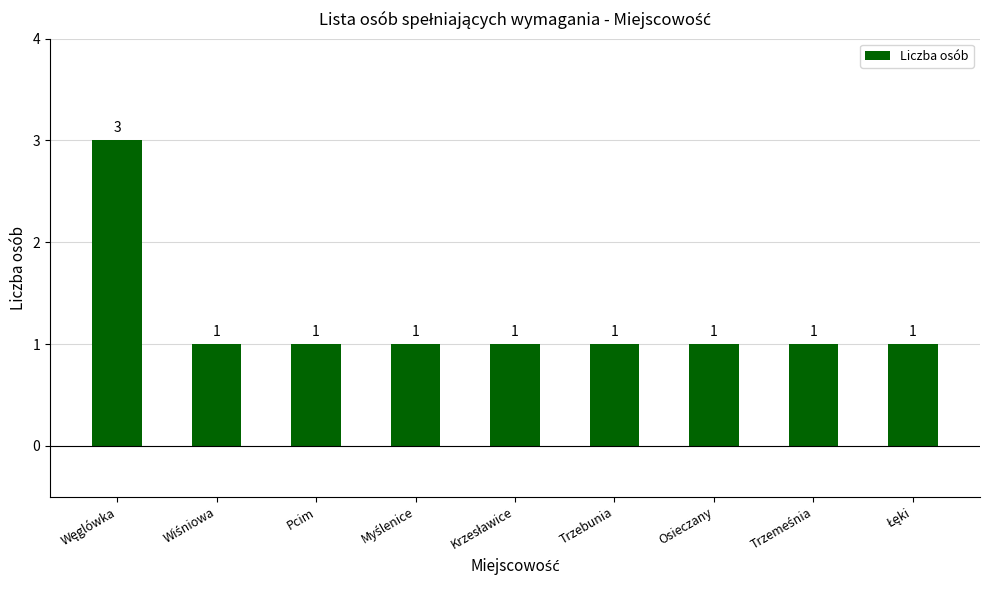

What is the average value?

1